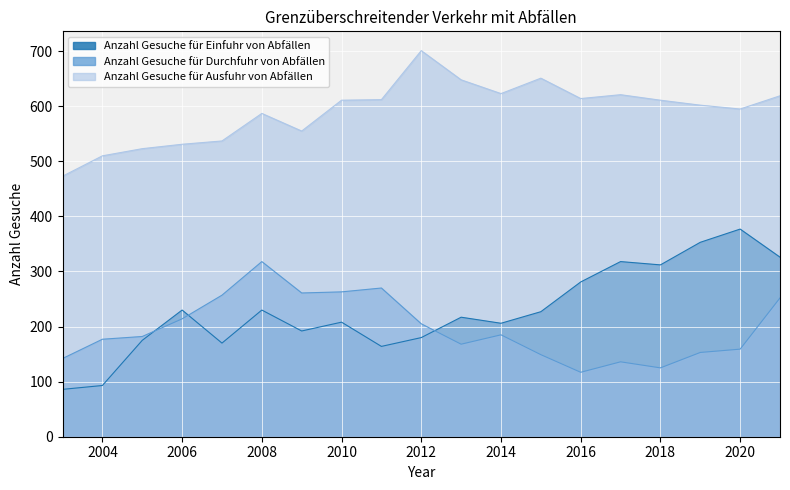

How many data points in Anzahl Gesuche für Einfuhr von Abfällen are above 217?

9